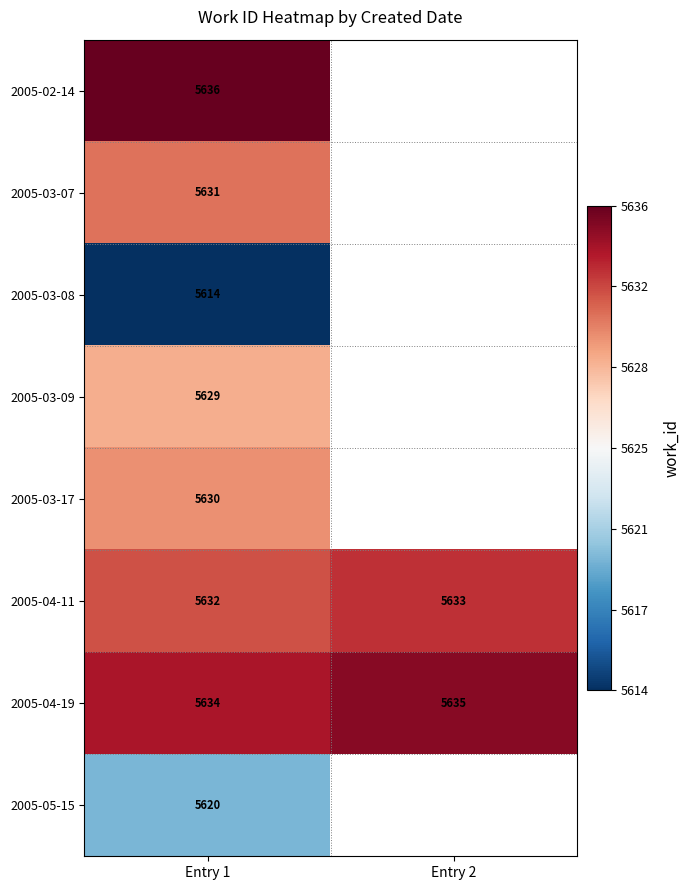

Is it true that 2005-02-14 equals 1312.9 at Entry 1?

False